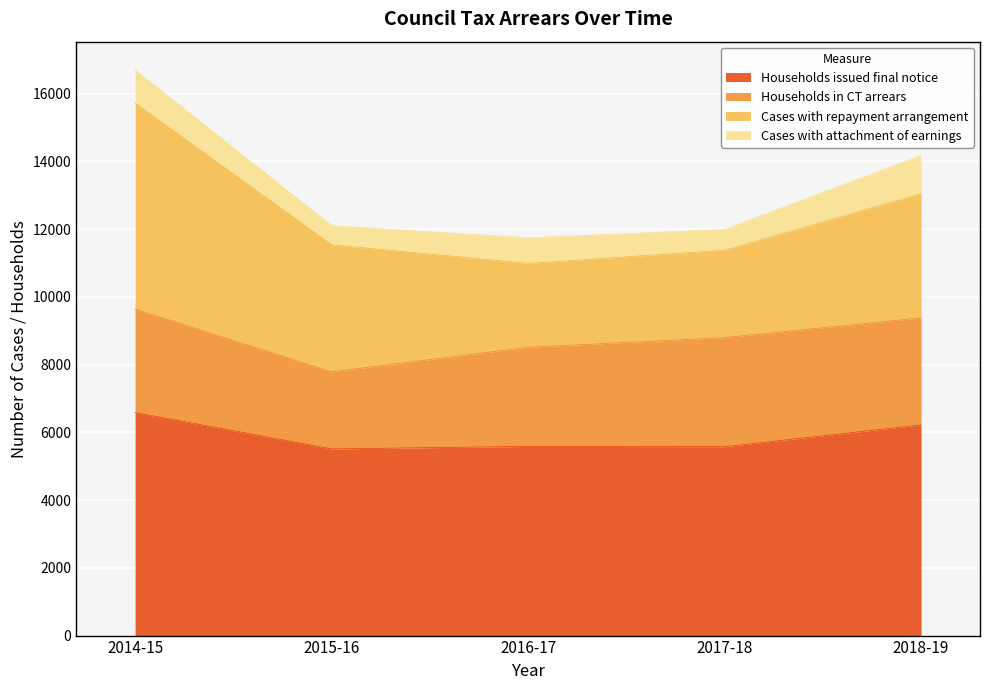

True or false: Households in CT arrears and Cases with attachment of earnings intersect in this chart.

False